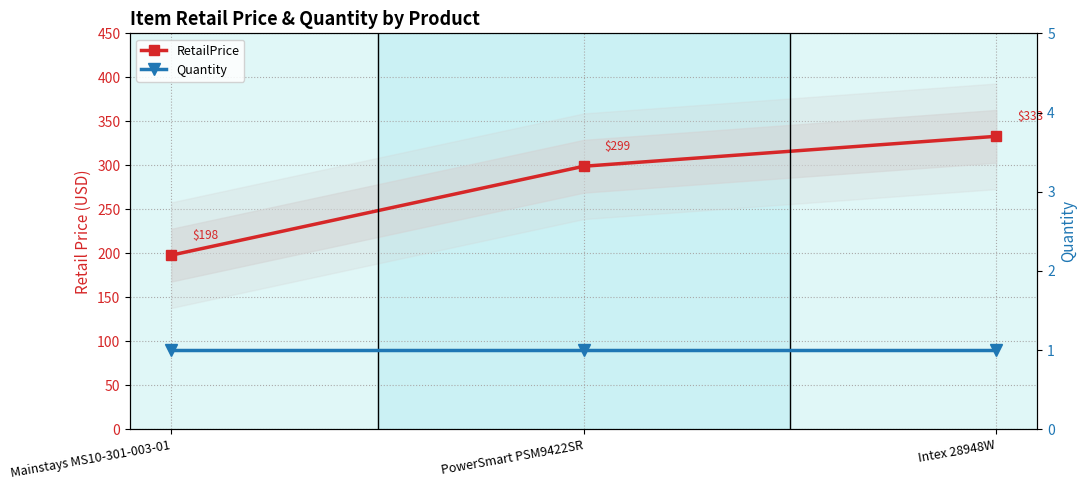

How many categories are shown in the chart?

3